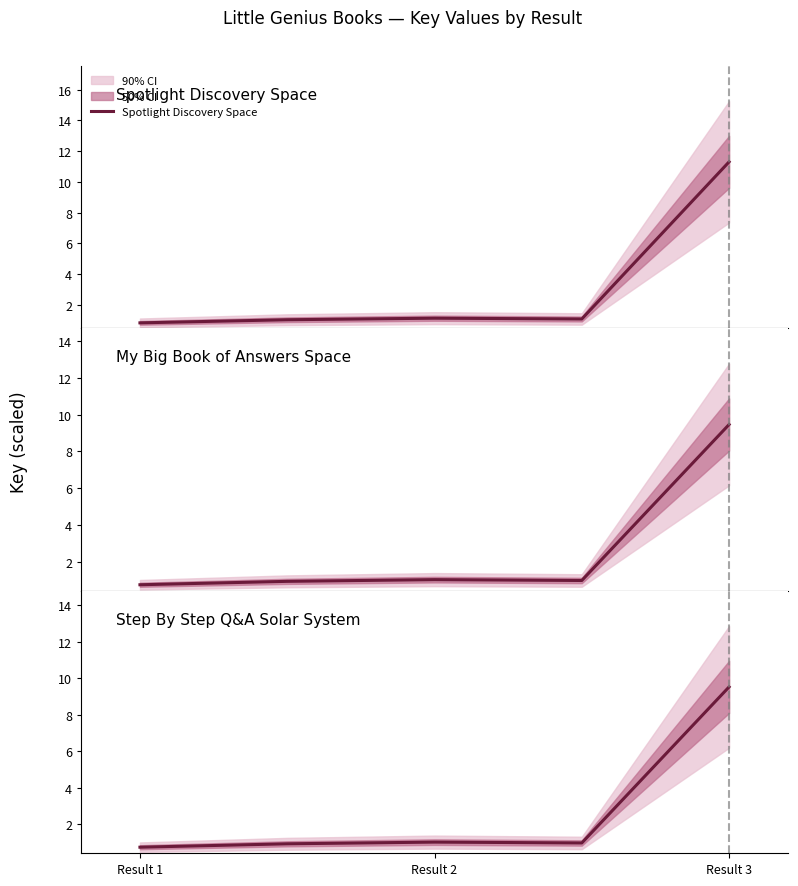

Which series has the largest total across all categories?

Spotlight Discovery Space